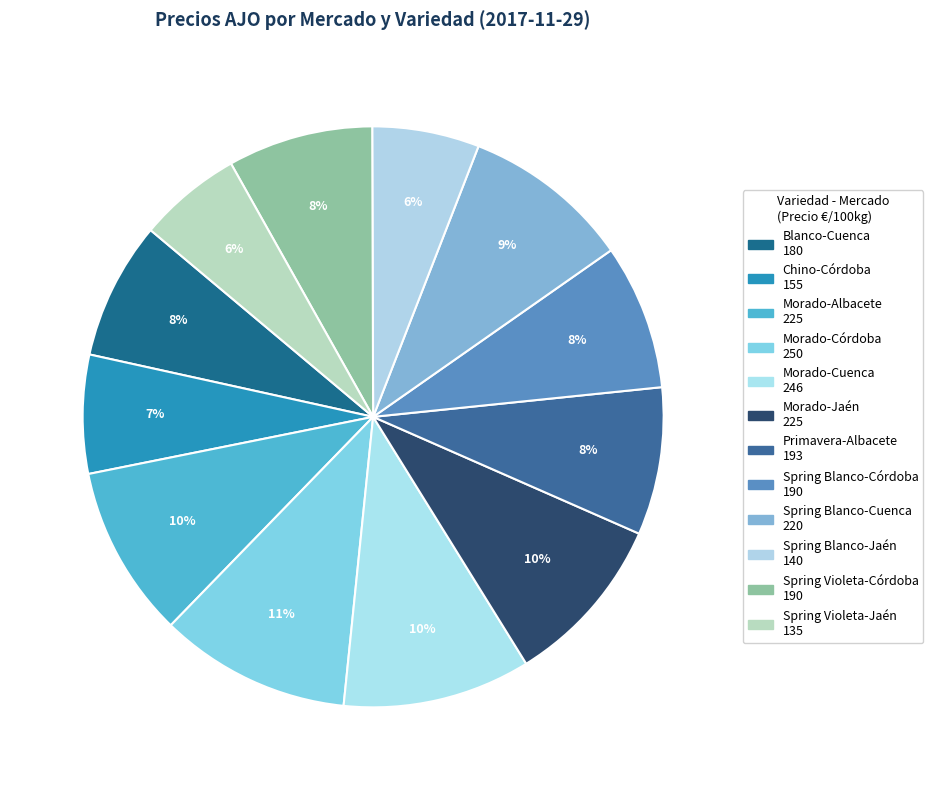

Do Spring Violeta-Córdoba and Morado-Albacete together represent more than half of the pie?

No